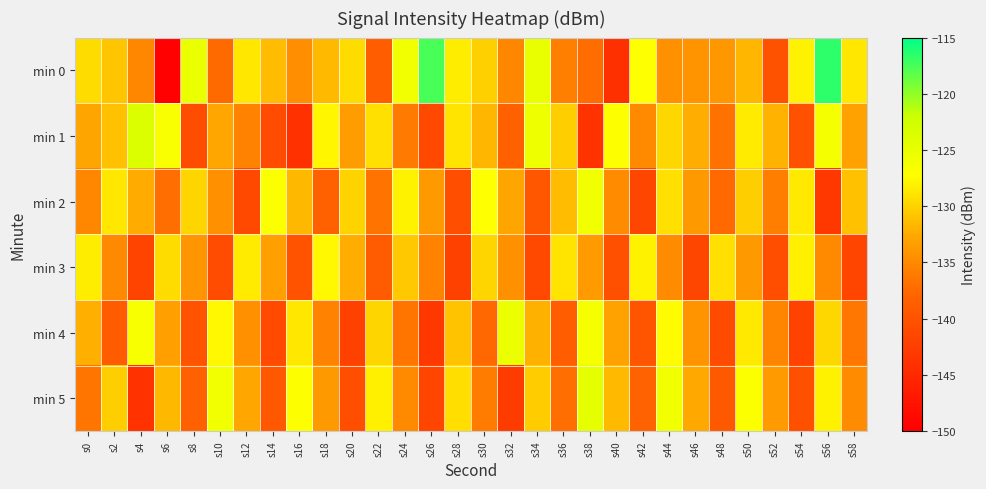

What is the difference between the highest and lowest values at s8?

15.4